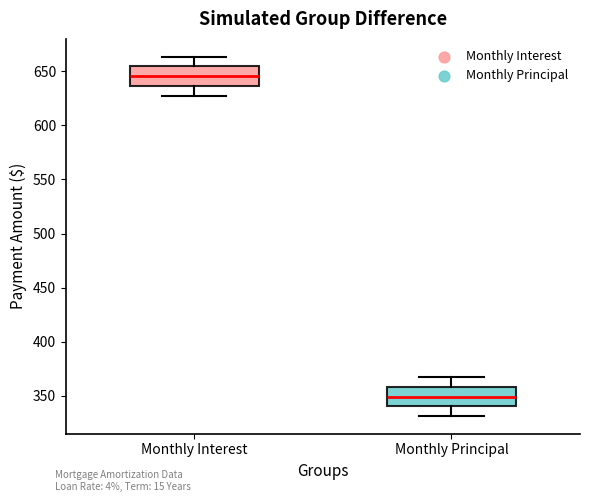

Which box has the highest median line?

Monthly Interest